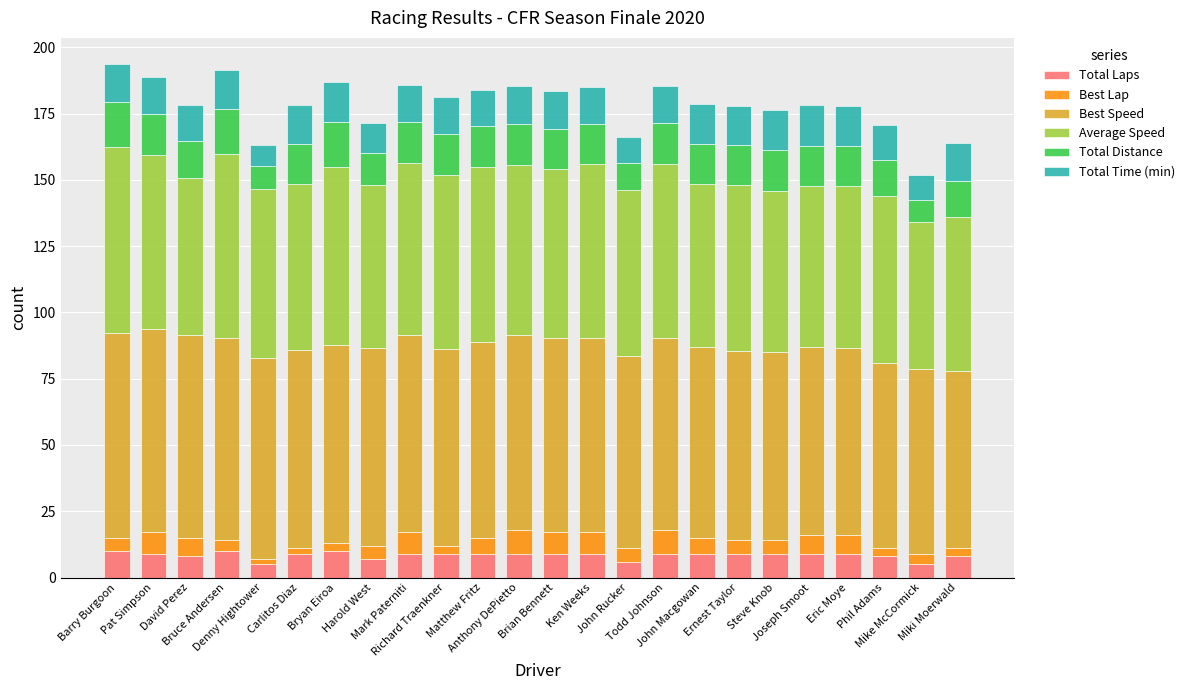

What is the lowest value of the Total Laps series?

5.0